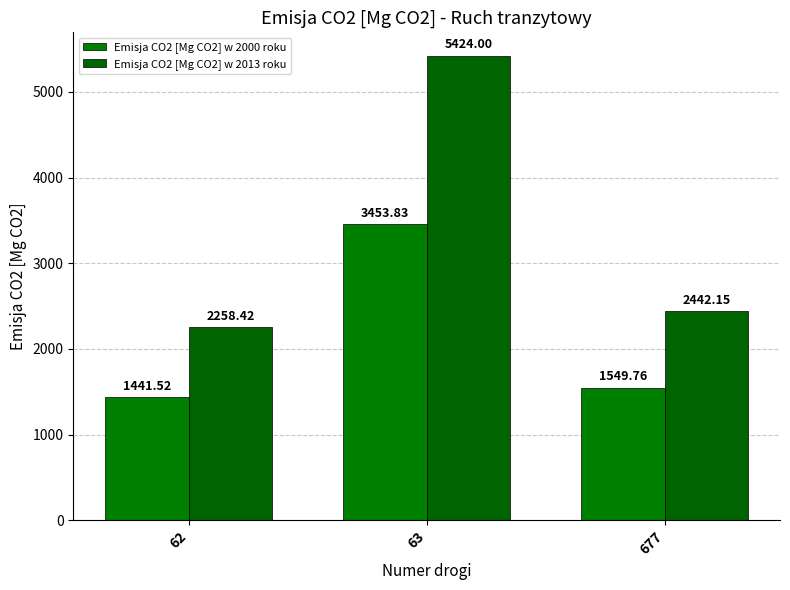

How many bars are there in total?

6